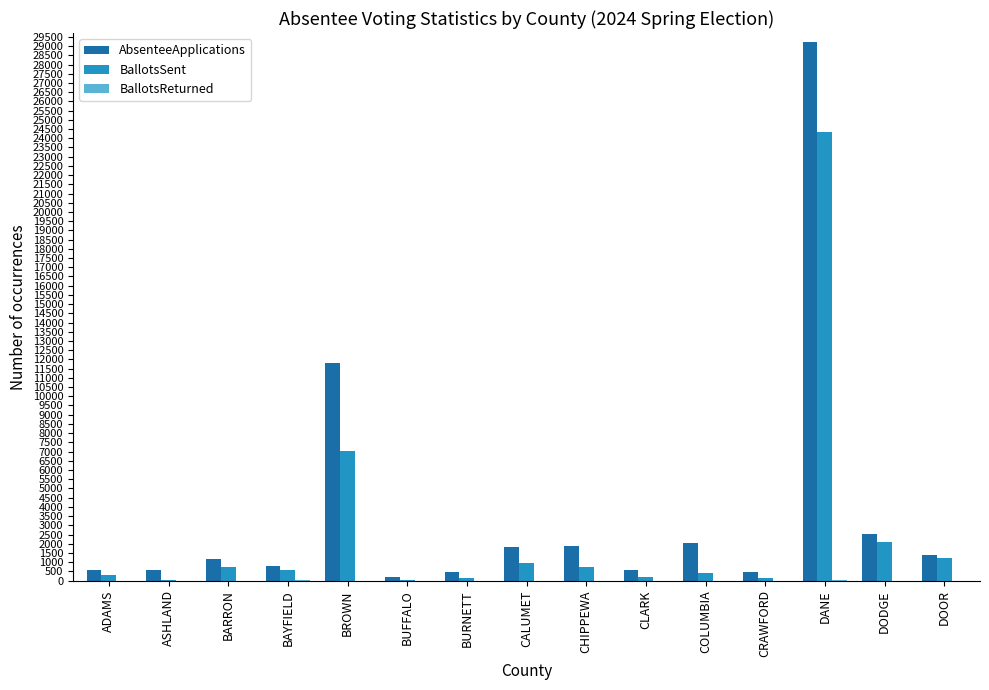

At which category is the sum across all series the highest?

DANE